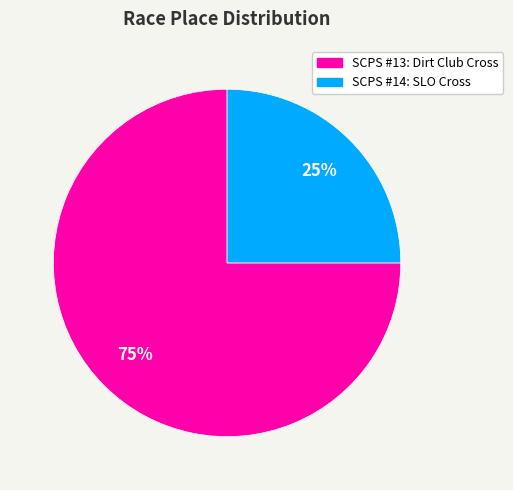

Rank the categories by value from lowest to highest.

SCPS #14: SLO Cross, SCPS #13: Dirt Club Cross